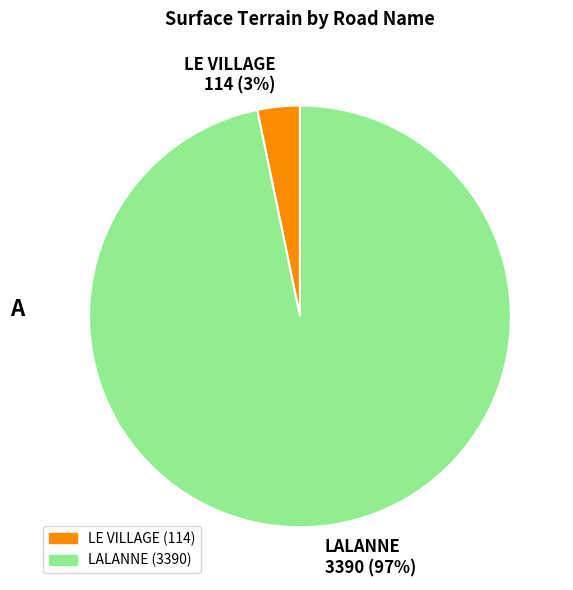

Is there any slice that represents more than half of the pie?

Yes